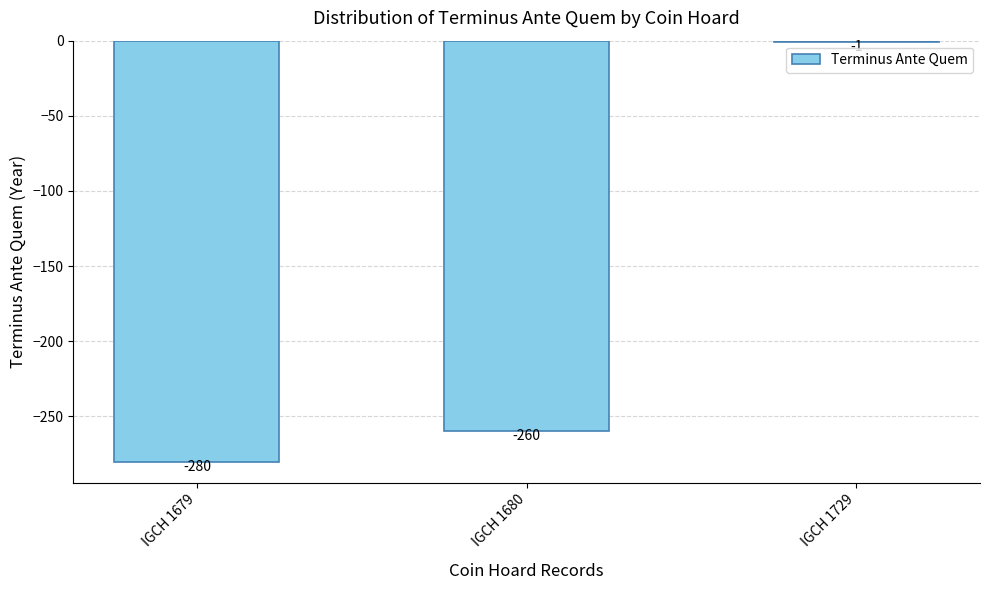

At which label does the data first exceed -260?

IGCH 1729